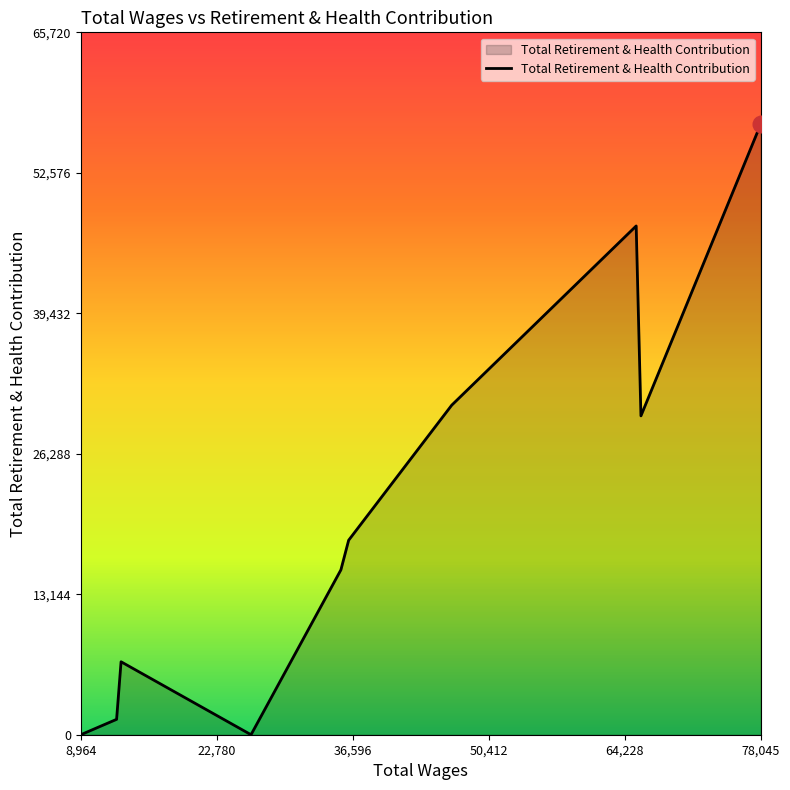

What is the maximum value shown in the chart?

57148